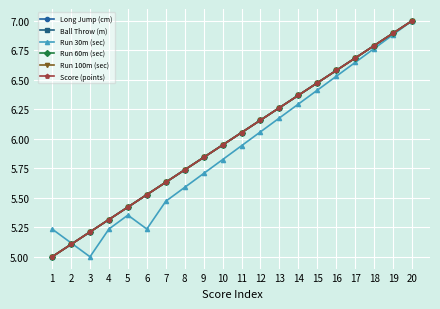

Does the chart have visible grid lines?

Yes